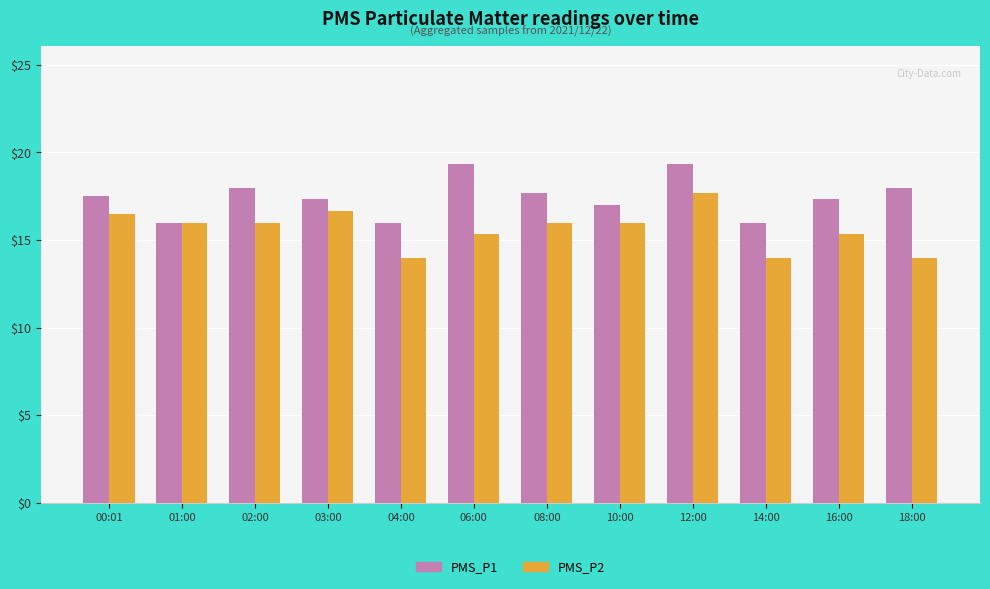

The PMS_P1 series shows 11.2 at 08:00. True or false?

False